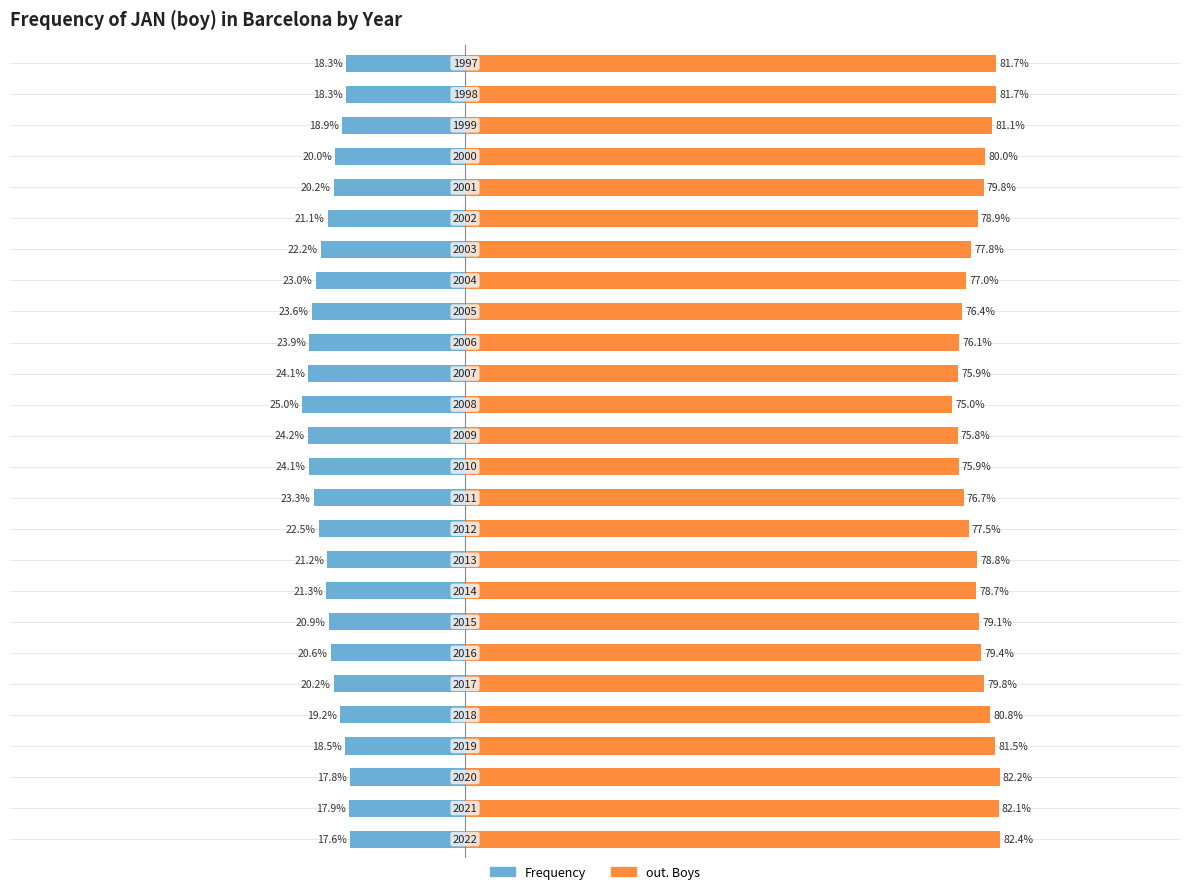

Is it true that out. Boys equals 130.0 at 18?

False